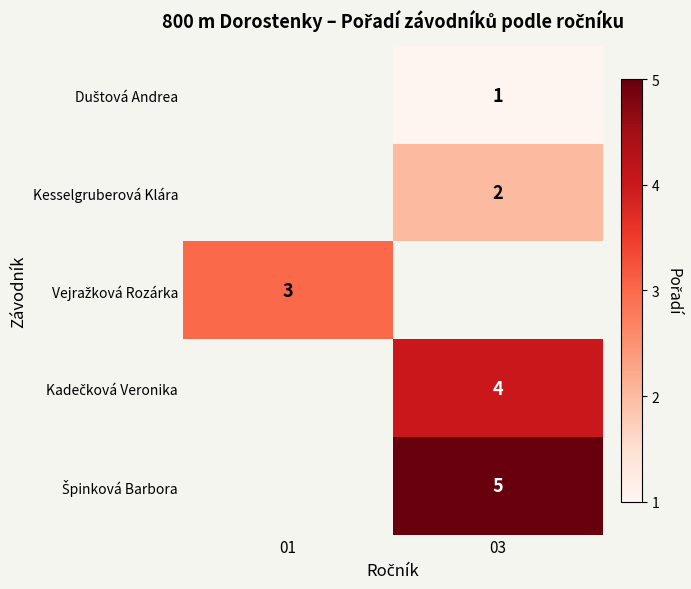

Is it true that Kesselgruberová Klára equals 3 at 03?

False